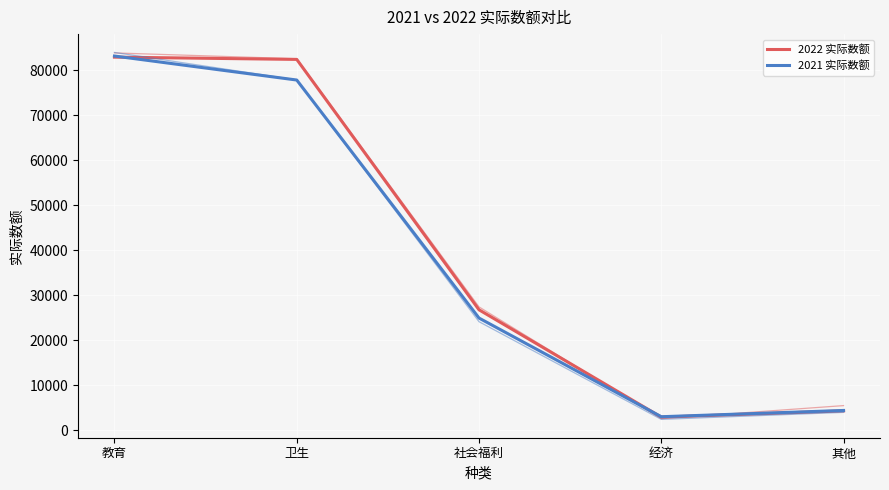

In 2022 实际数额, how many points are lower than both neighbors (excluding endpoints)?

1